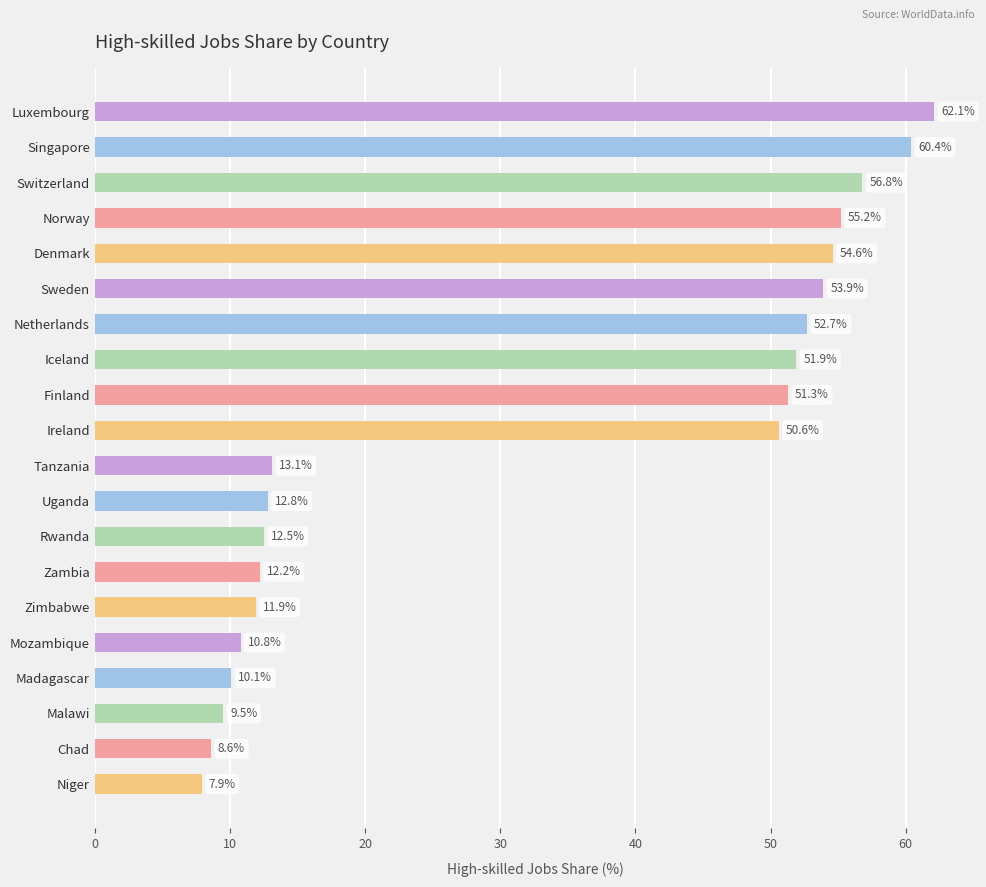

What is the change in value from Uganda to Niger?

-4.9